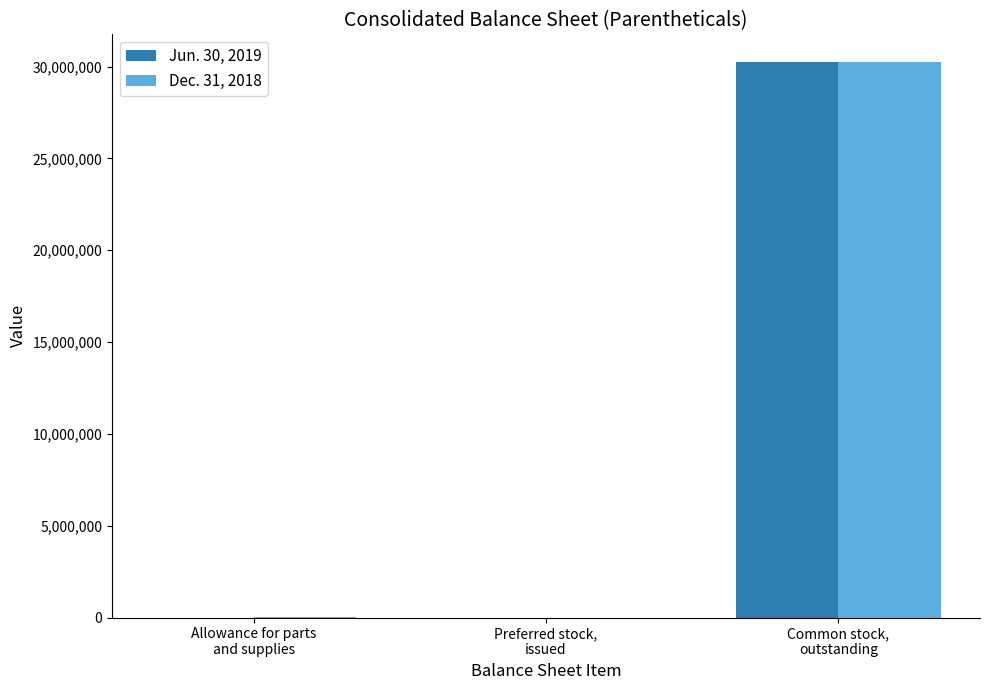

What is the maximum value shown in the chart?

30247000